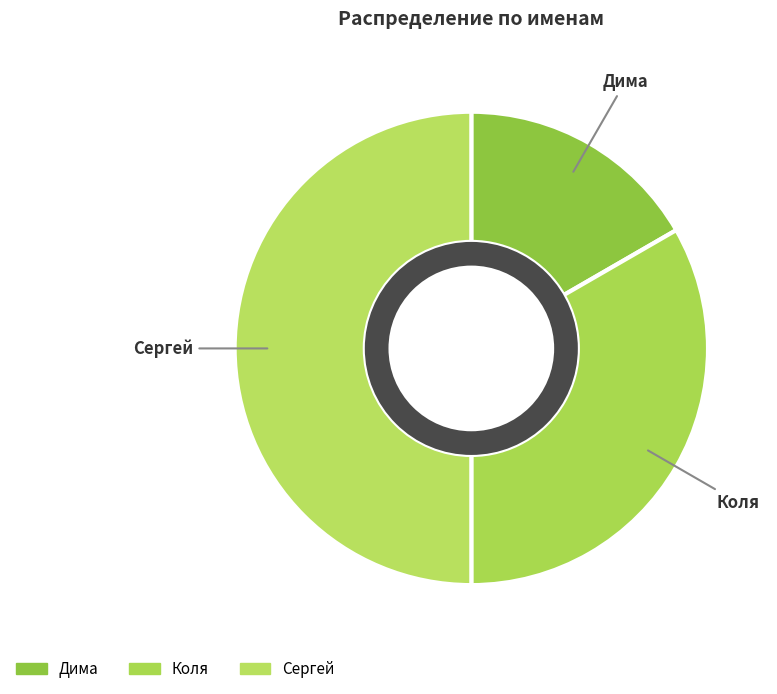

How much of the chart is everything except Коля?

66.7%